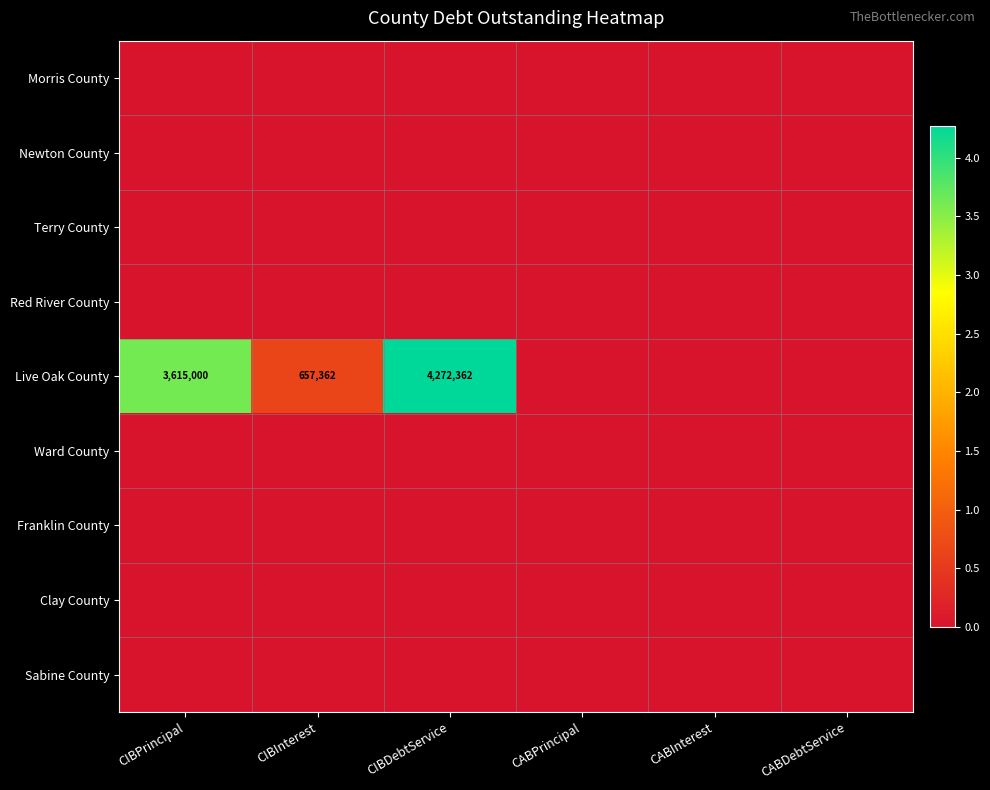

Is it true that Live Oak County equals 4272362 at CIBDebtService?

True